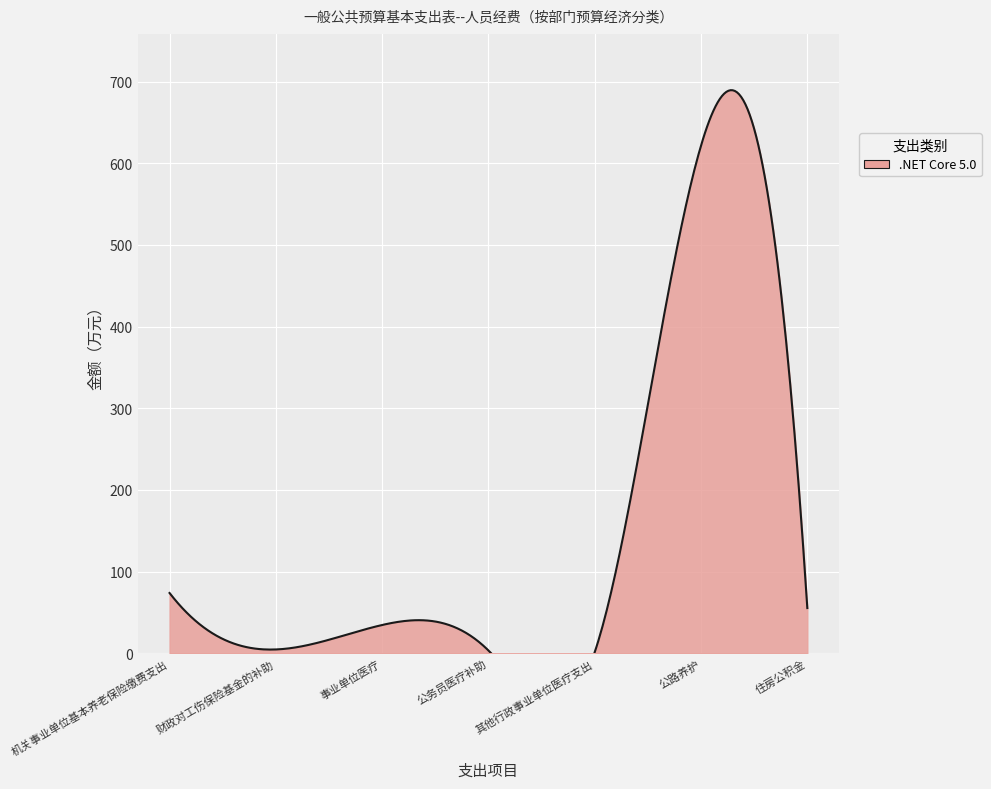

How many categories are shown in the chart?

7